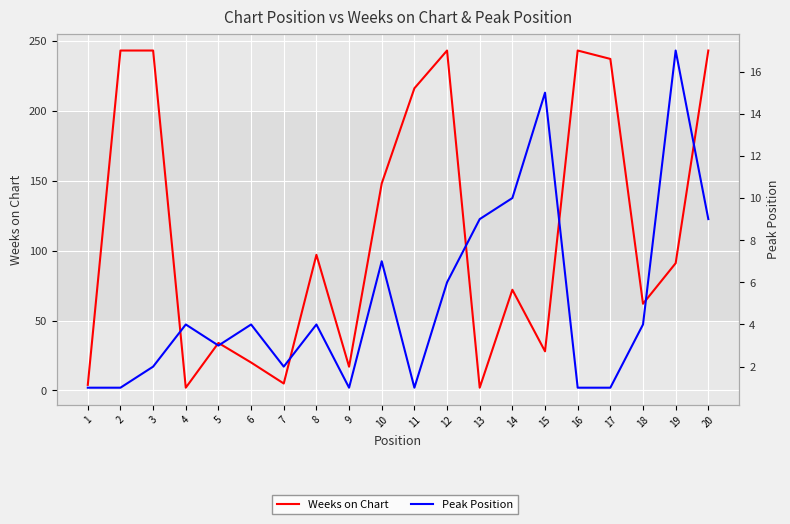

Rank the categories by Peak Position value from lowest to highest.

1, 2, 9, 11, 16, 17, 3, 7, 5, 4, 6, 8, 18, 12, 10, 13, 20, 14, 15, 19